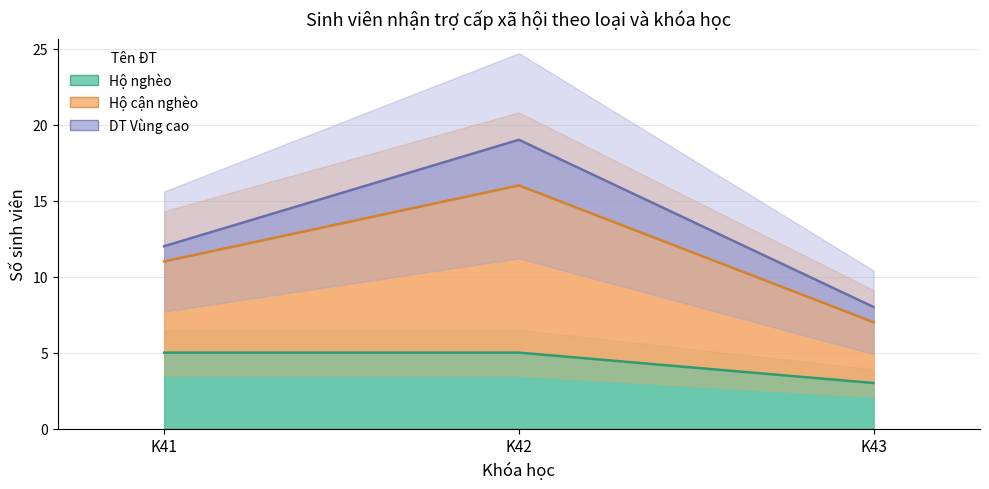

Which series has the widest spread of values?

Hộ cận nghèo